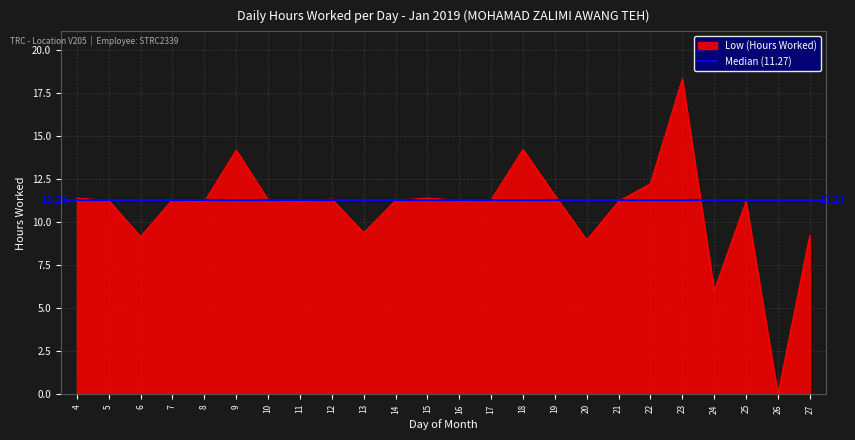

The value at 23 is 18.3. True or false?

True